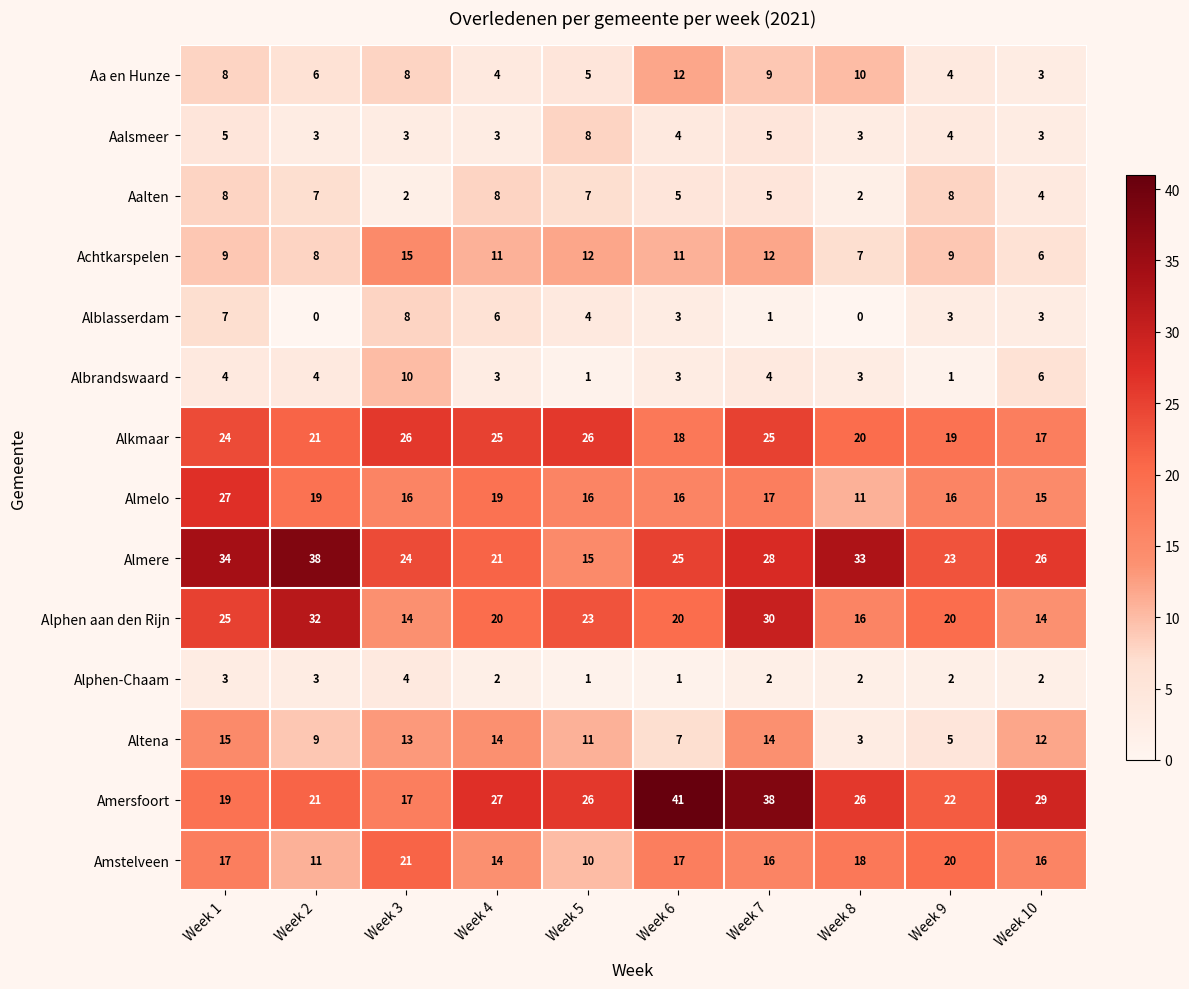

At which category is the sum across all series the highest?

Week 7